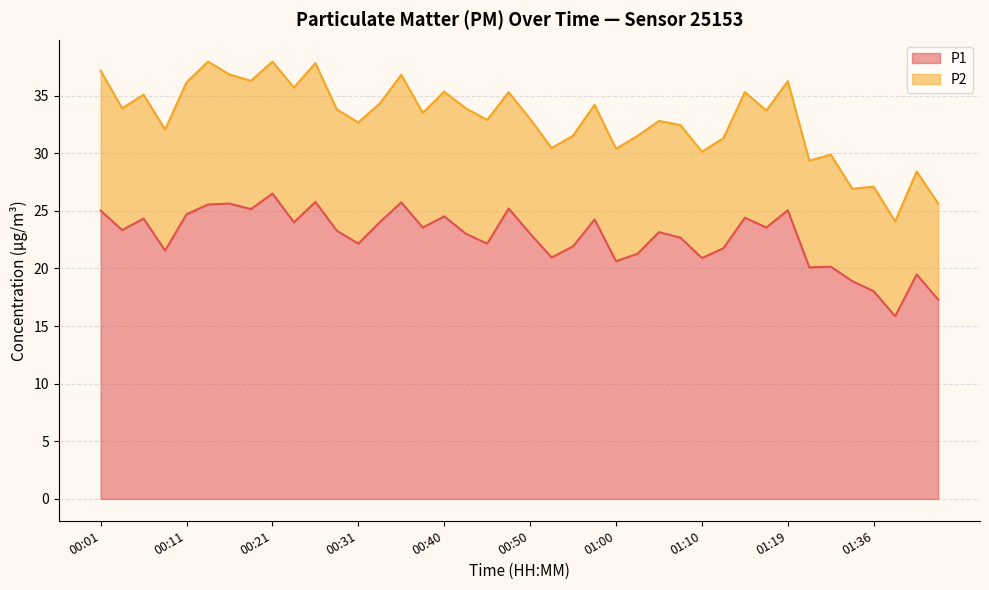

What is the difference between the second highest and minimum values?

9.9